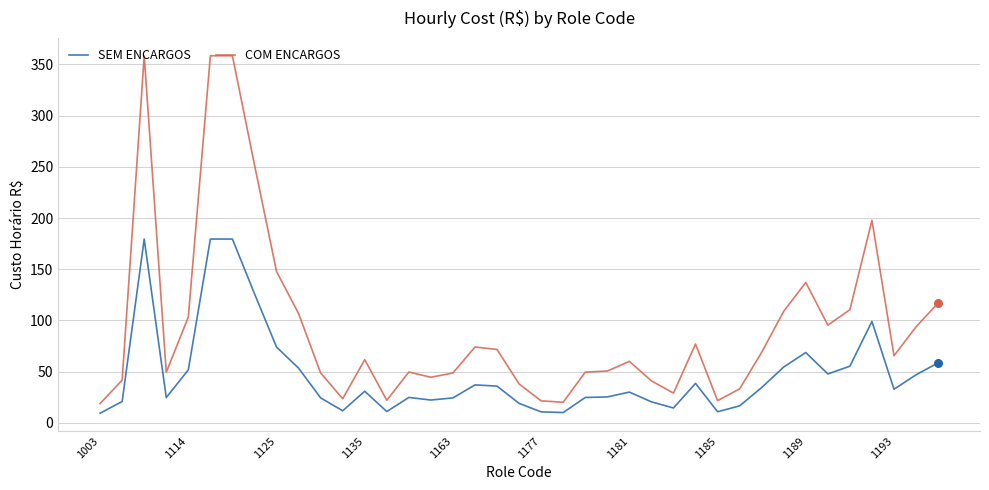

Which series has the largest total across all categories?

COM ENCARGOS